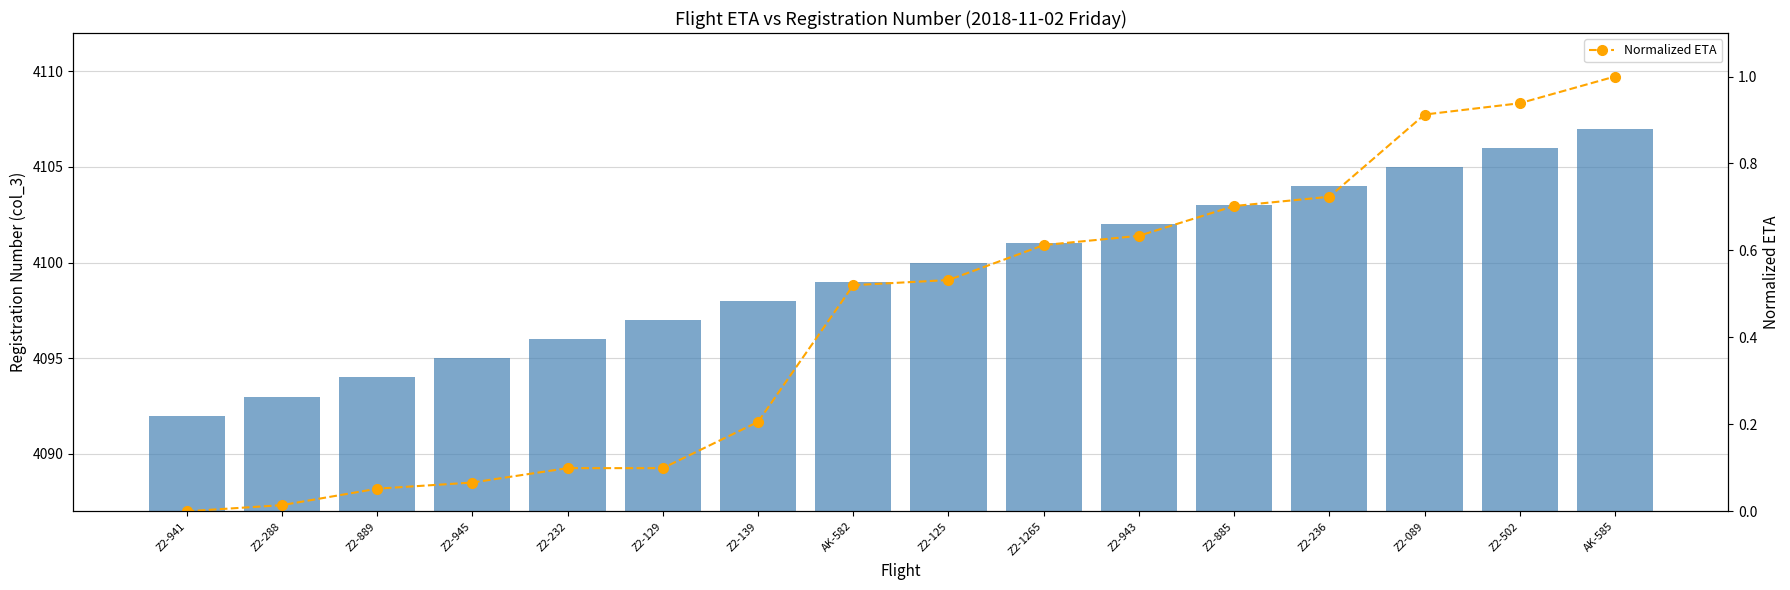

At which label does Normalized ETA reach its minimum?

Z2-941